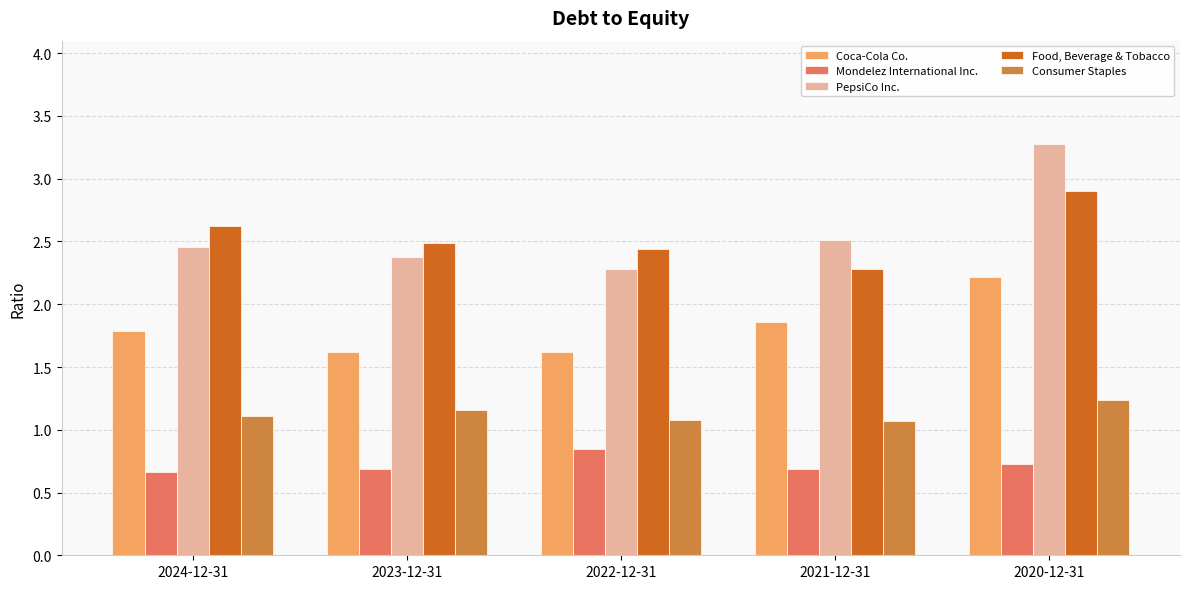

The Mondelez International Inc. series shows 0.7 at 2024-12-31. True or false?

True